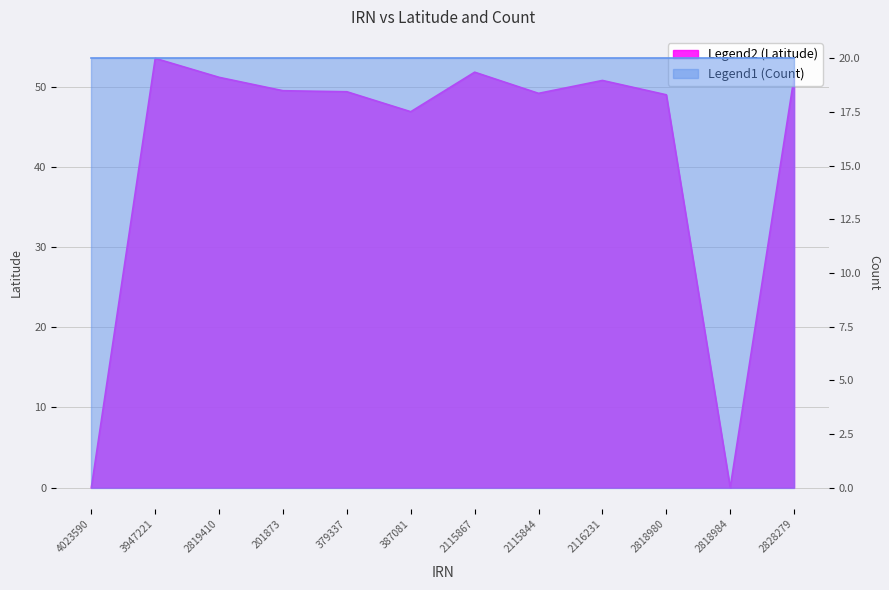

What is the value of the 9th point from the left?

50.8